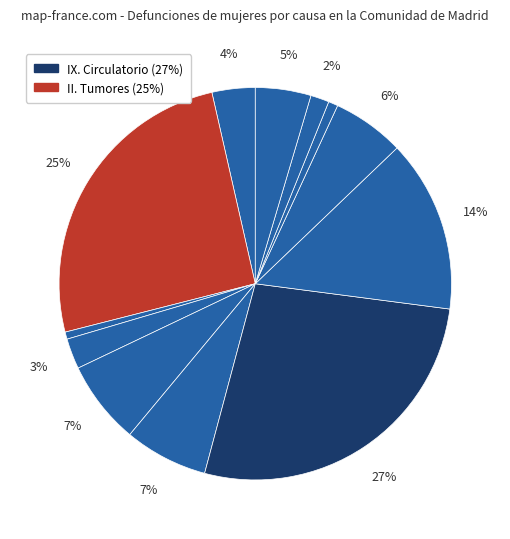

How many slices are in this pie chart?

12